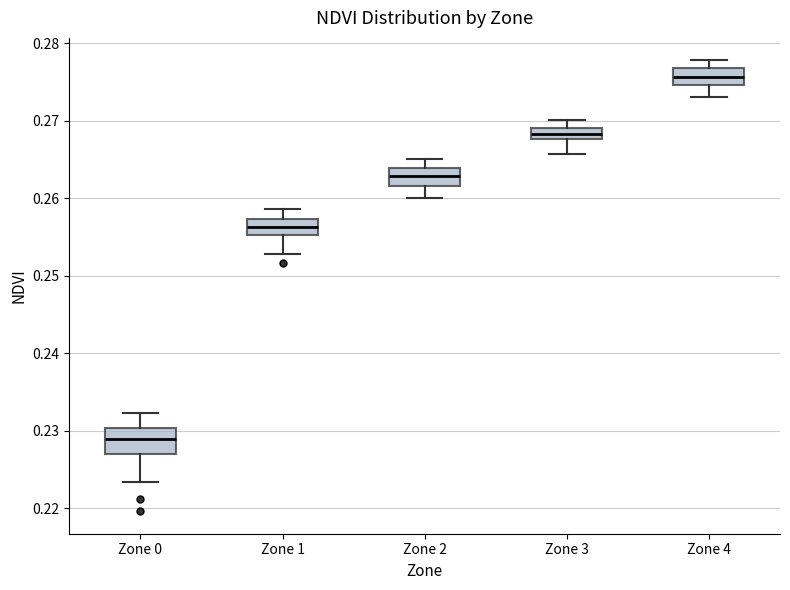

Where does the median line of the box for Zone 2 sit on the y-axis? The values are not printed on the chart, so give them approximately, as read against the axis.

0.263